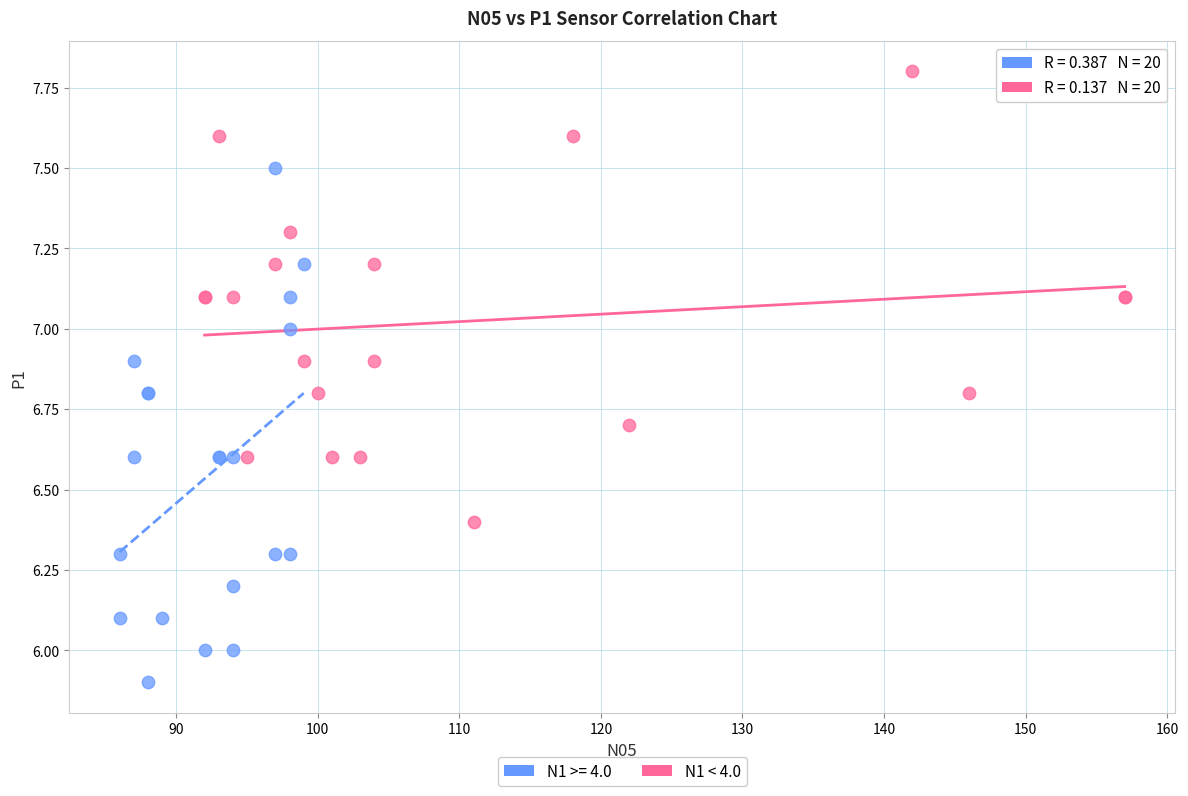

Which series contains the highest Y value?

N1 < 4.0